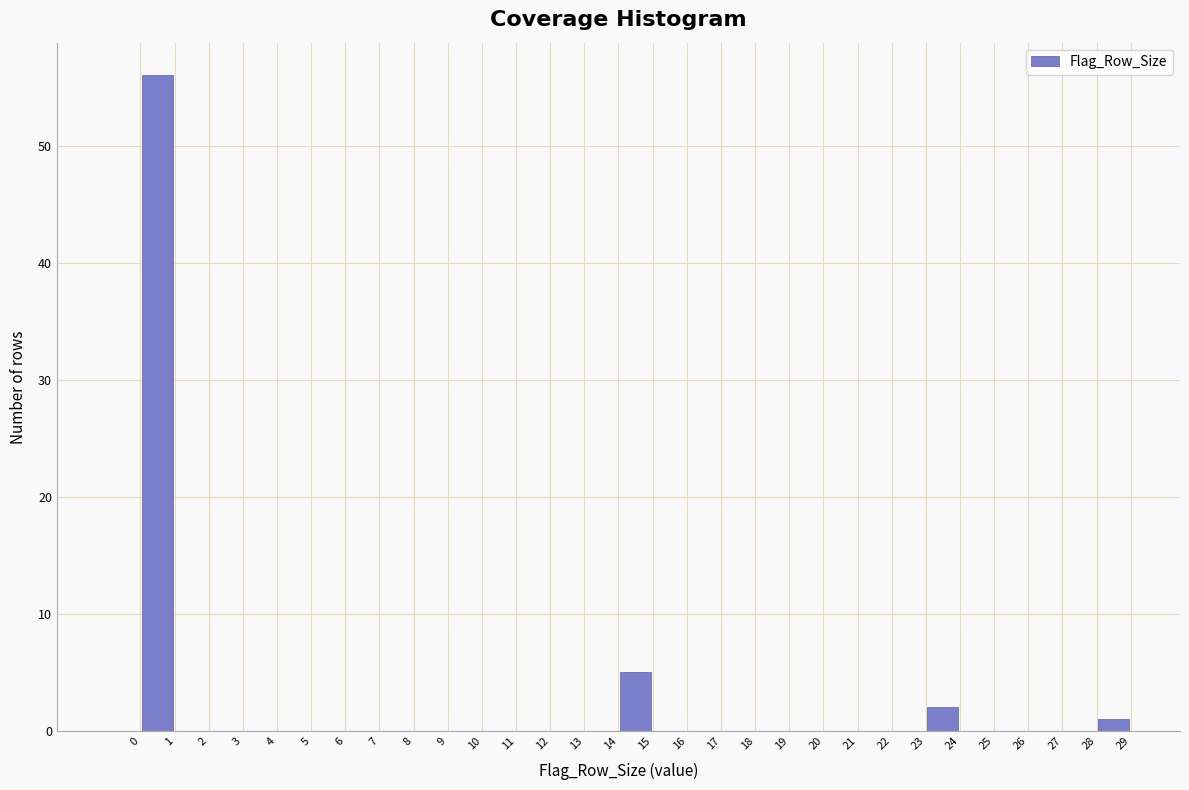

Reading left to right, transcribe this chart: for each bar, give the range it covers on the x-axis and its height. The values are not printed on the chart, so give them approximately, as read against the axis.

-1 to 0: 0
0 to 1: 56
1 to 2: 0
2 to 3: 0
3 to 4: 0
4 to 5: 0
5 to 6: 0
6 to 7: 0
7 to 8: 0
8 to 9: 0
9 to 10: 0
10 to 11: 0
11 to 12: 0
12 to 13: 0
13 to 14: 0
14 to 15: 5
15 to 16: 0
16 to 17: 0
17 to 18: 0
18 to 19: 0
19 to 20: 0
20 to 21: 0
21 to 22: 0
22 to 23: 0
23 to 24: 2
24 to 25: 0
25 to 26: 0
26 to 27: 0
27 to 28: 0
28 to 29: 1